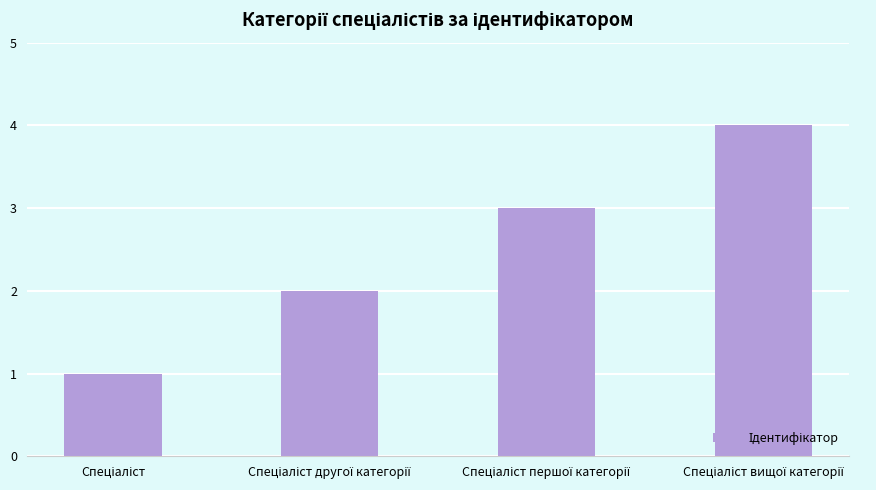

What is the maximum value shown in the chart?

4